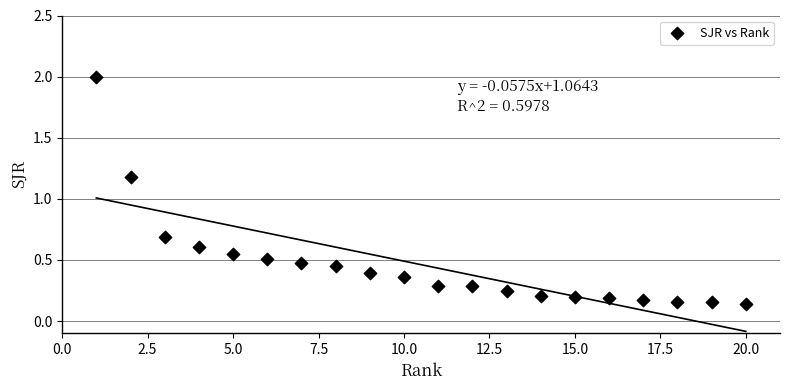

What is the range of Y values (max minus min)?

1.9